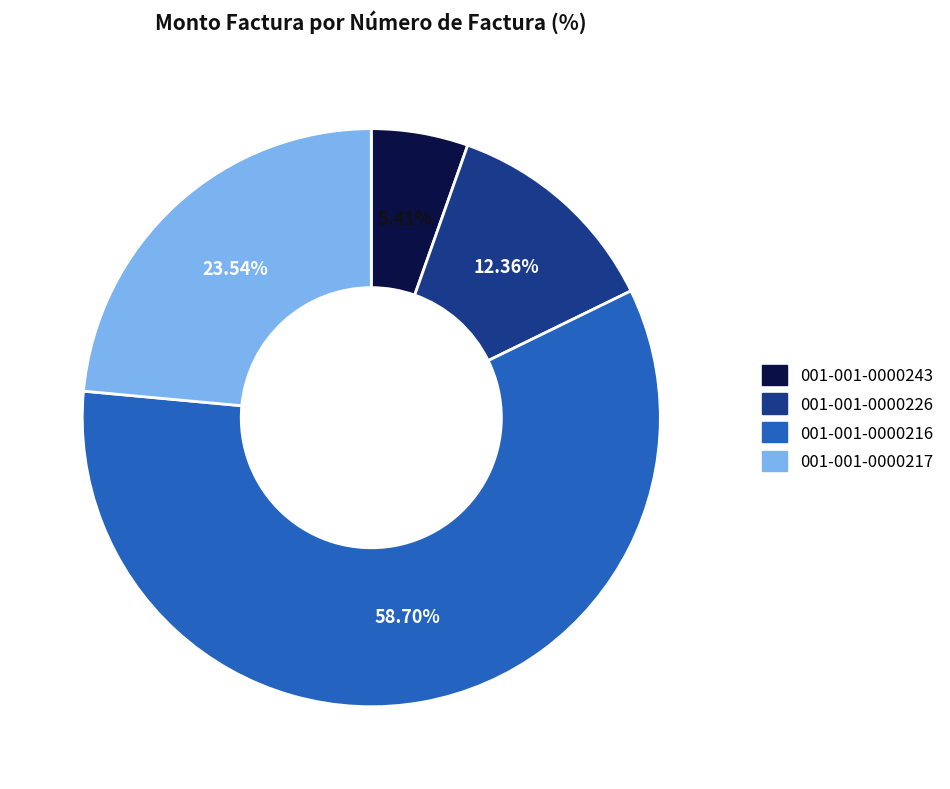

True or false: 001-001-0000217 accounts for 24% of the total.

True